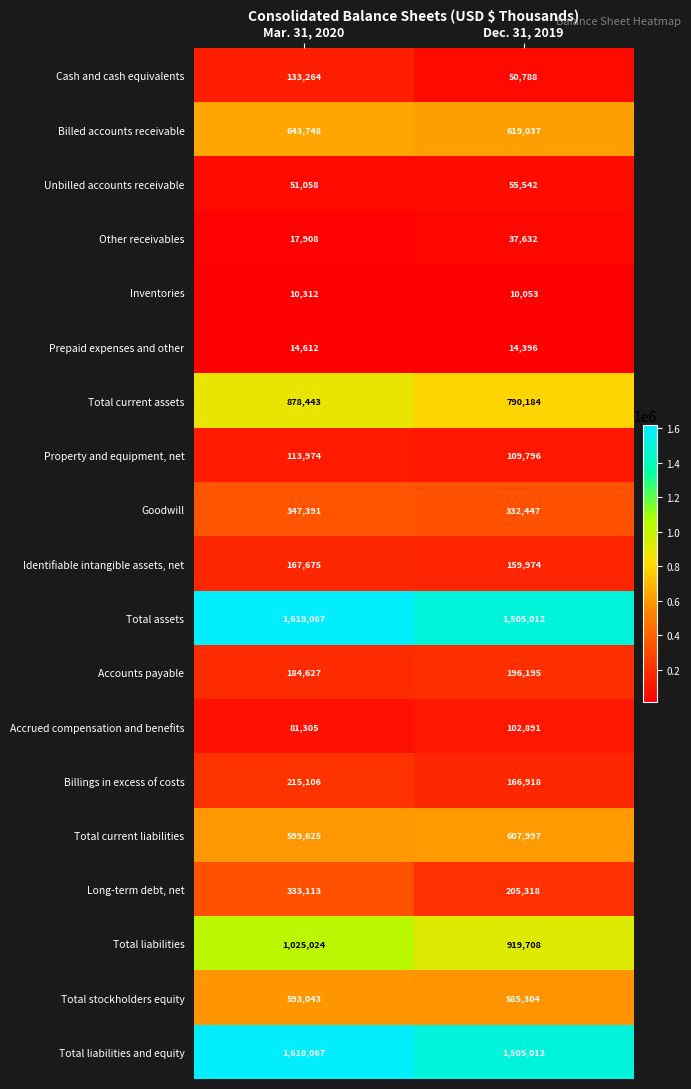

The value of Property and equipment, net at Dec. 31, 2019 is 155632. True or false?

False